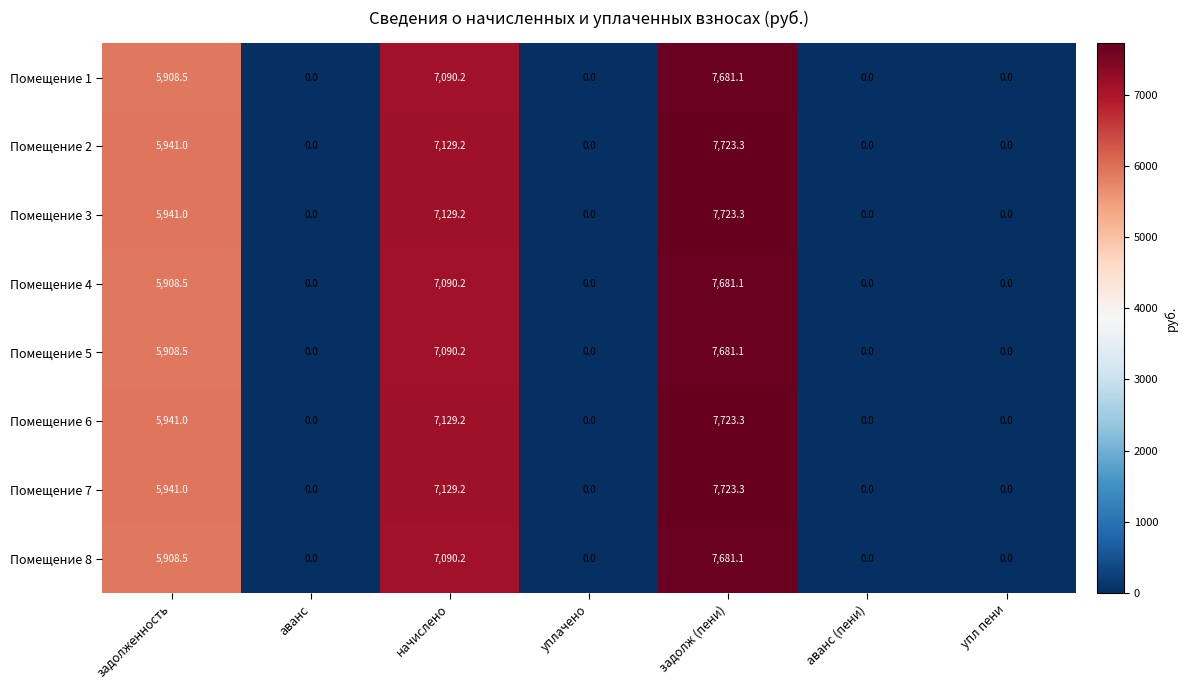

At which category is the sum across all series the highest?

задолж (пени)